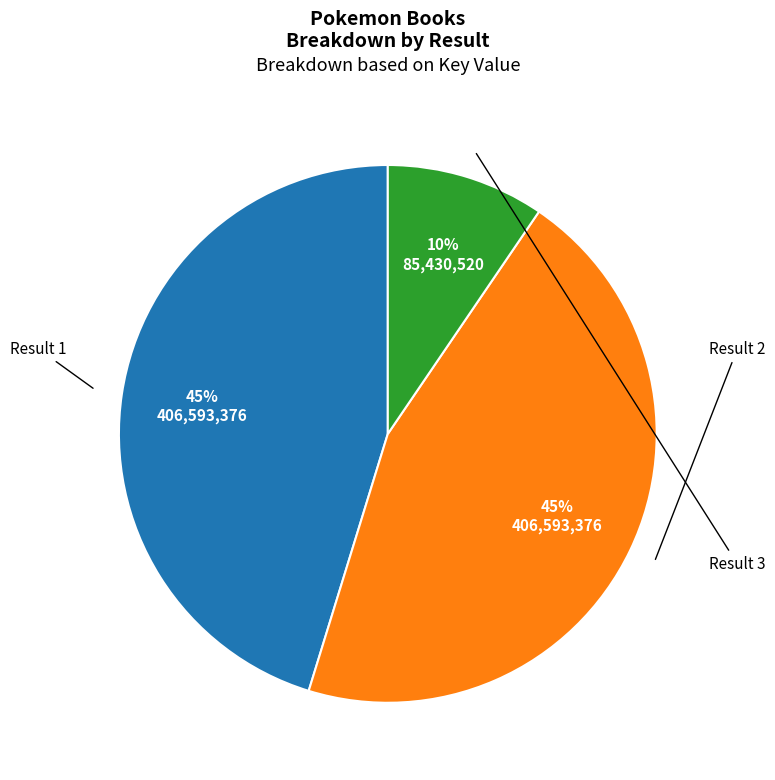

To the nearest percent, what portion does Result 3 represent?

10%